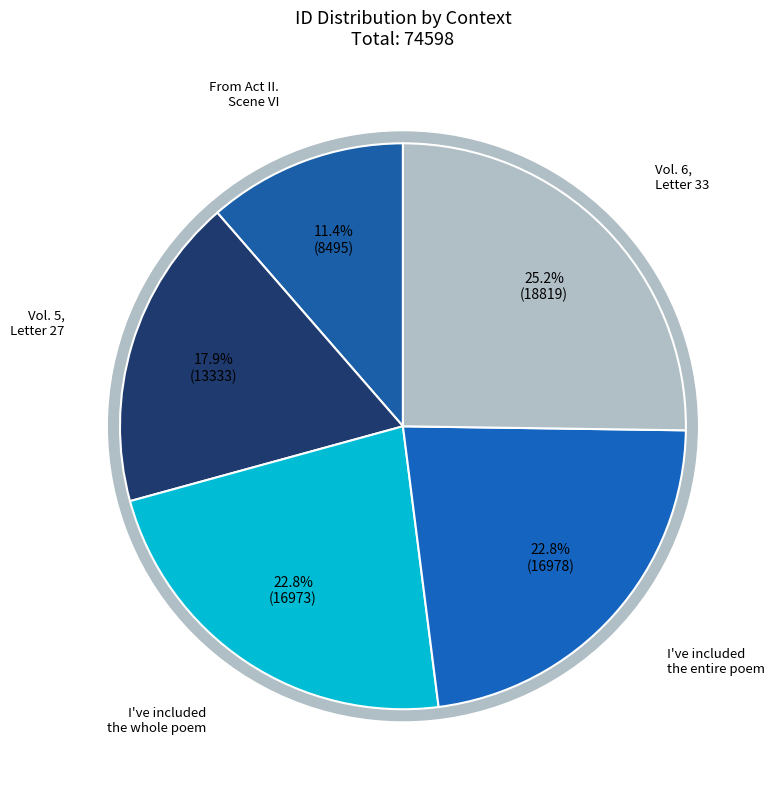

To the nearest percent, what is the difference between the Vol. 5, Letter 27 and Vol. 6, Letter 33 slice percentages?

7%